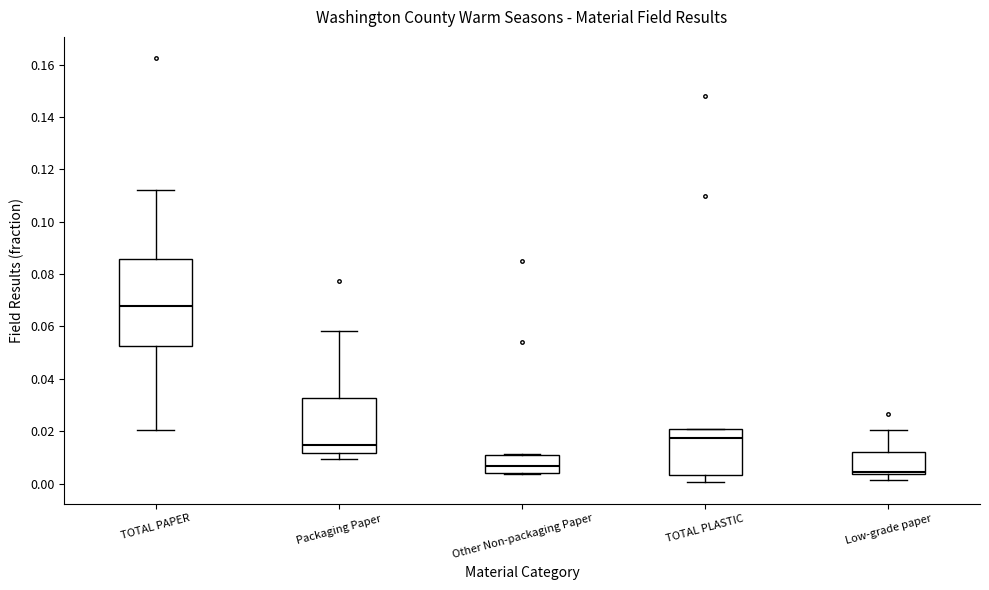

Comparing the boxes themselves (not the whiskers), which one is the tallest?

TOTAL PAPER